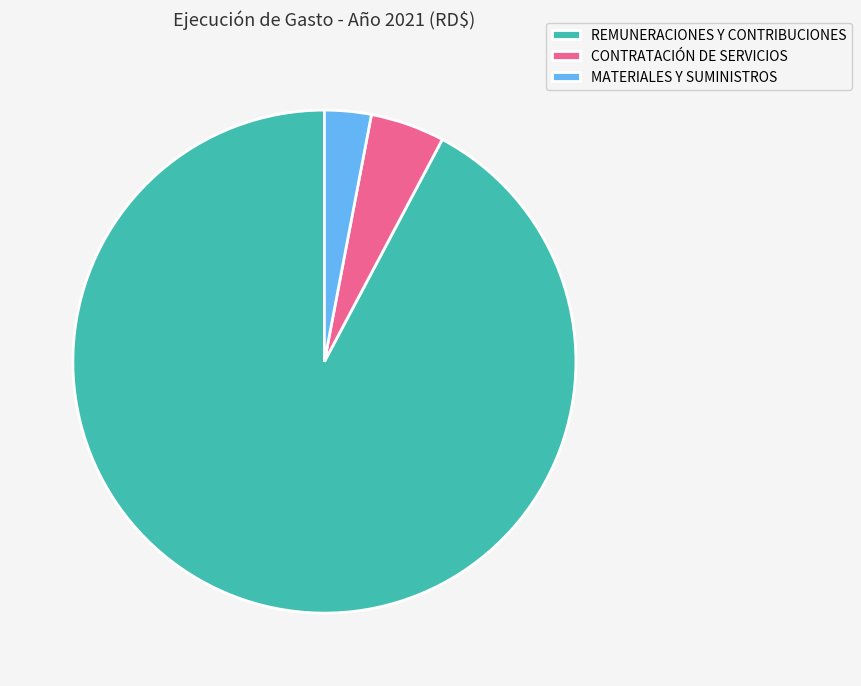

What is the majority slice?

REMUNERACIONES Y CONTRIBUCIONES